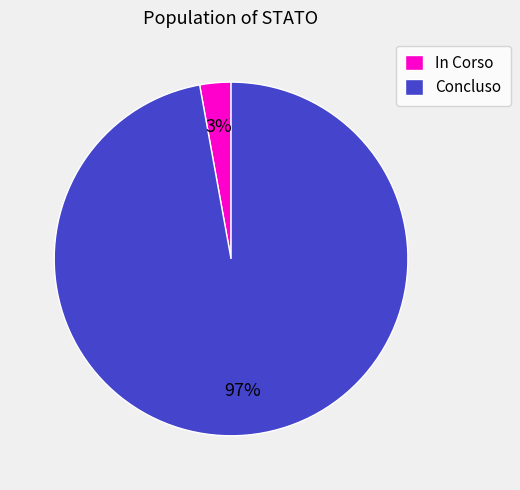

Which slice is the largest?

Concluso